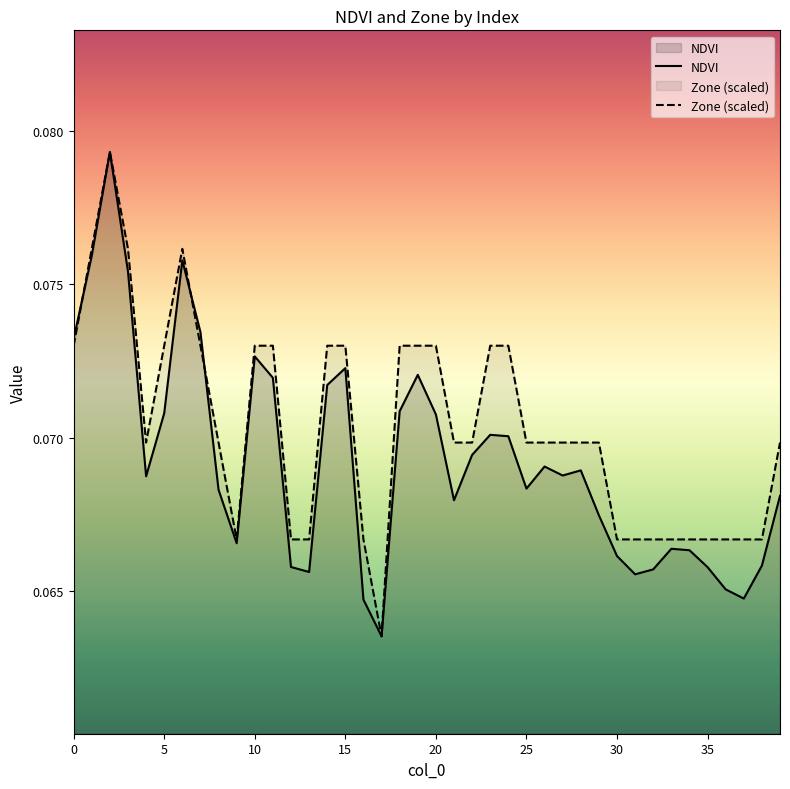

Which series ends up on top after the final intersection of Zone (scaled) and NDVI?

Zone (scaled)